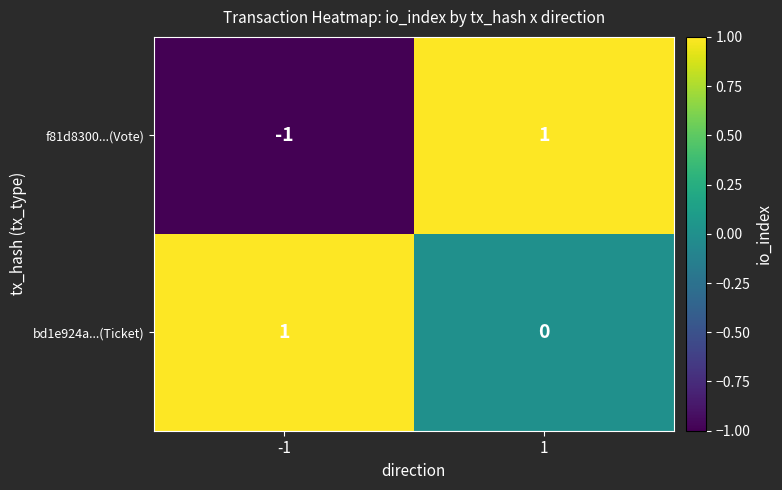

Which series has the largest total across all categories?

bd1e924a...(Ticket)